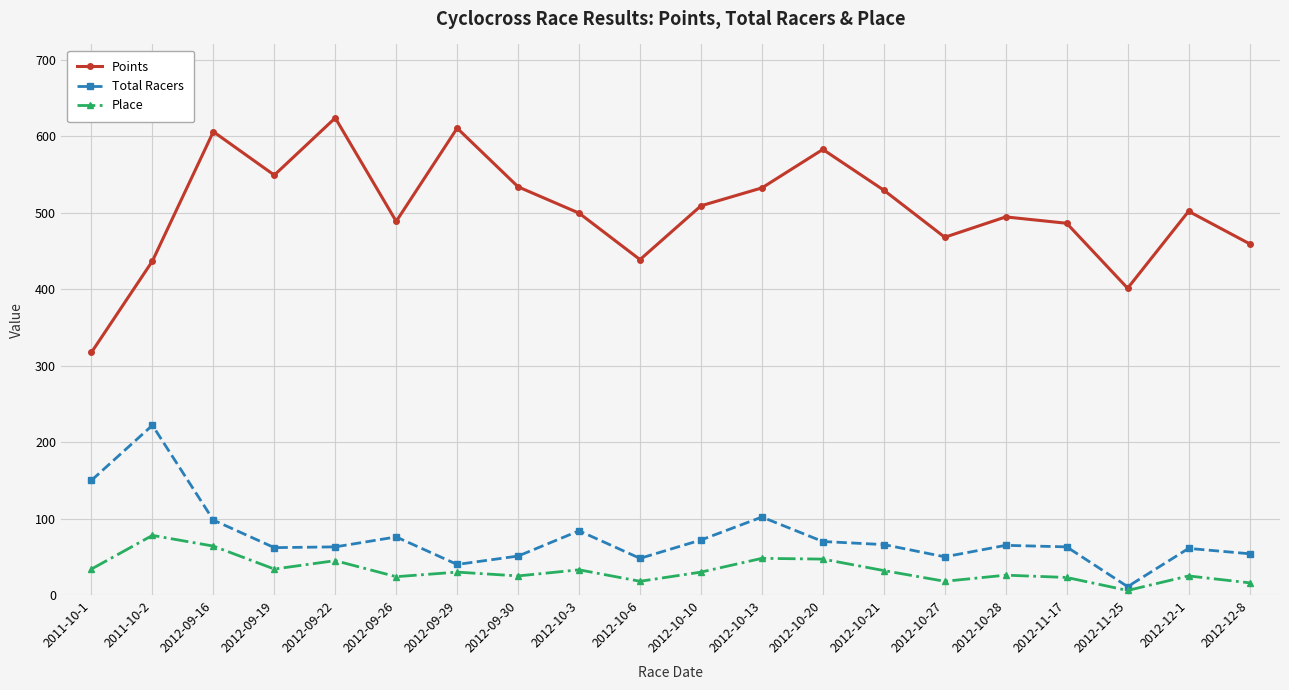

At which label does Total Racers first exceed 65?

2011-10-1